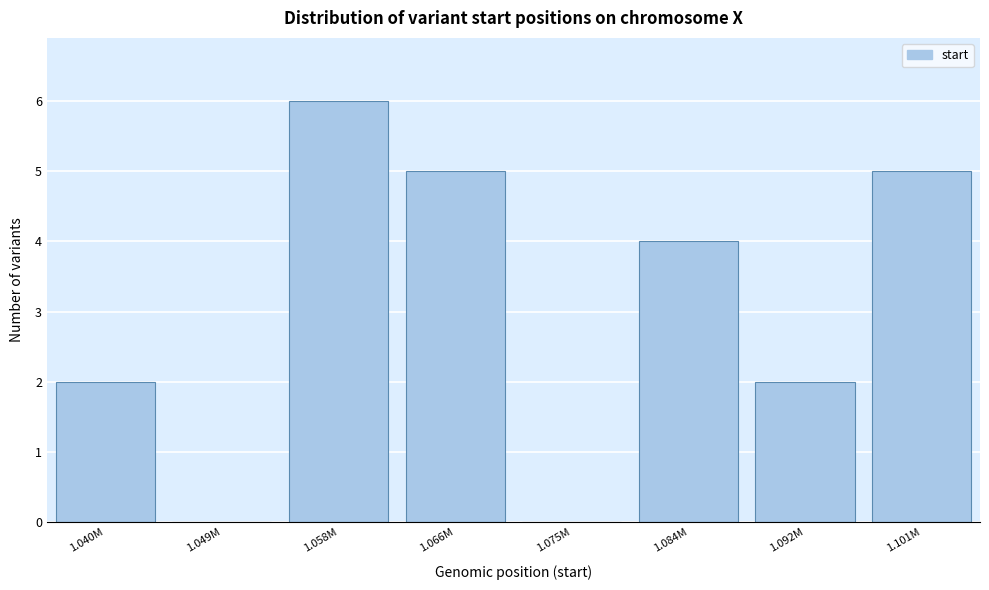

Reading right to left, extract all data points from this chart.

1.101M=5	1.092M=2	1.084M=4	1.075M=0	1.066M=5	1.058M=6	1.049M=0	1.040M=2